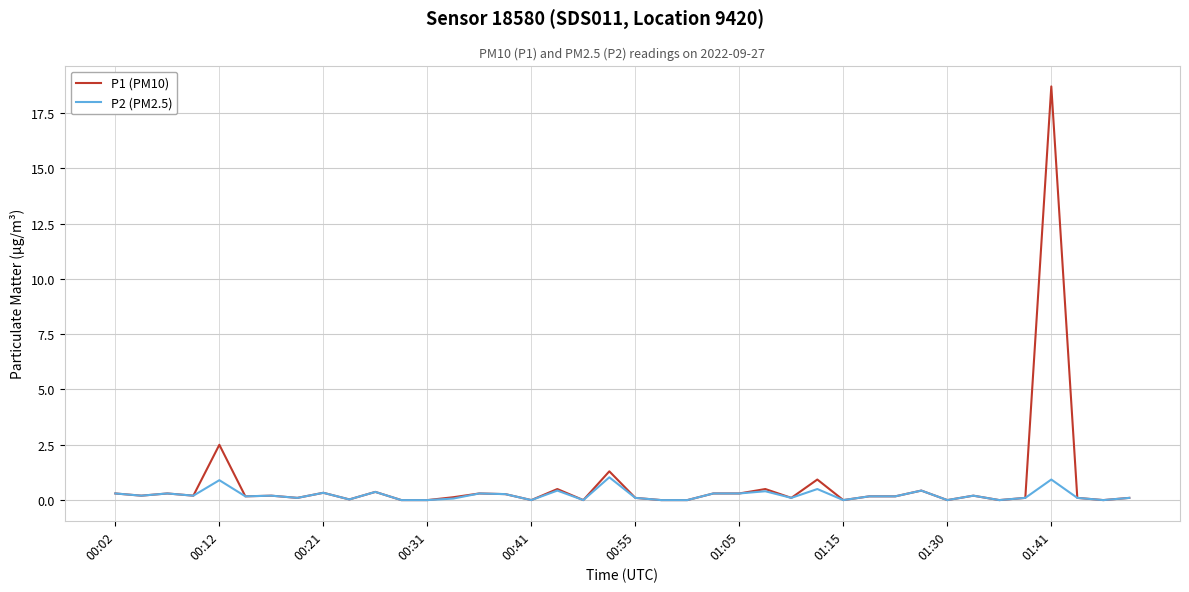

What is the greatest value displayed?

18.7